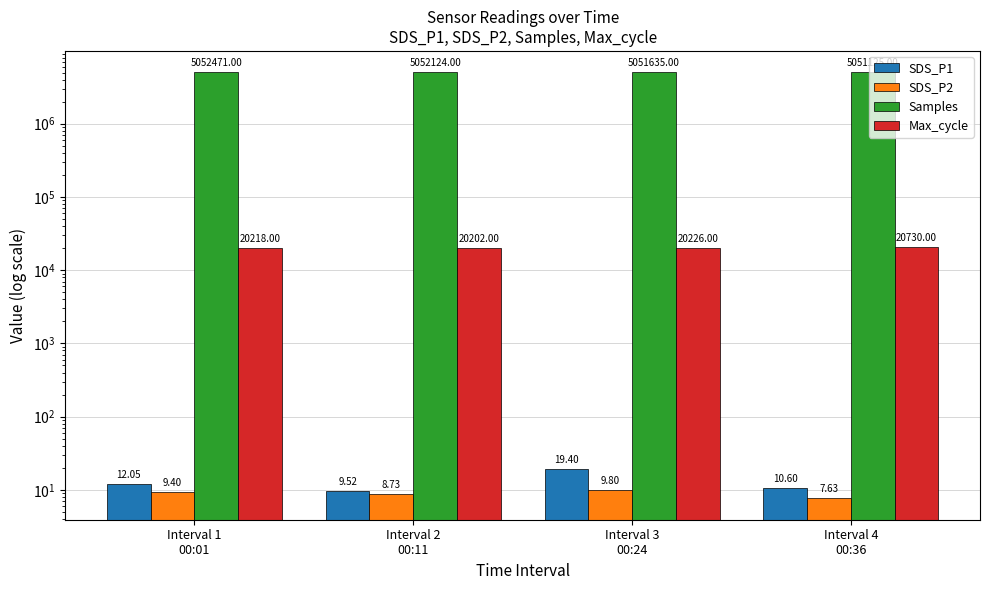

What is the lowest value of the Max_cycle series?

20202.0